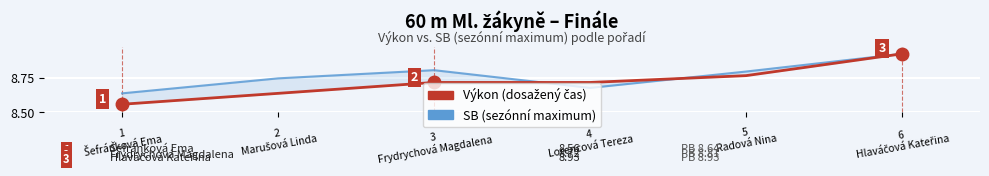

Count the number of data series in this chart.

2